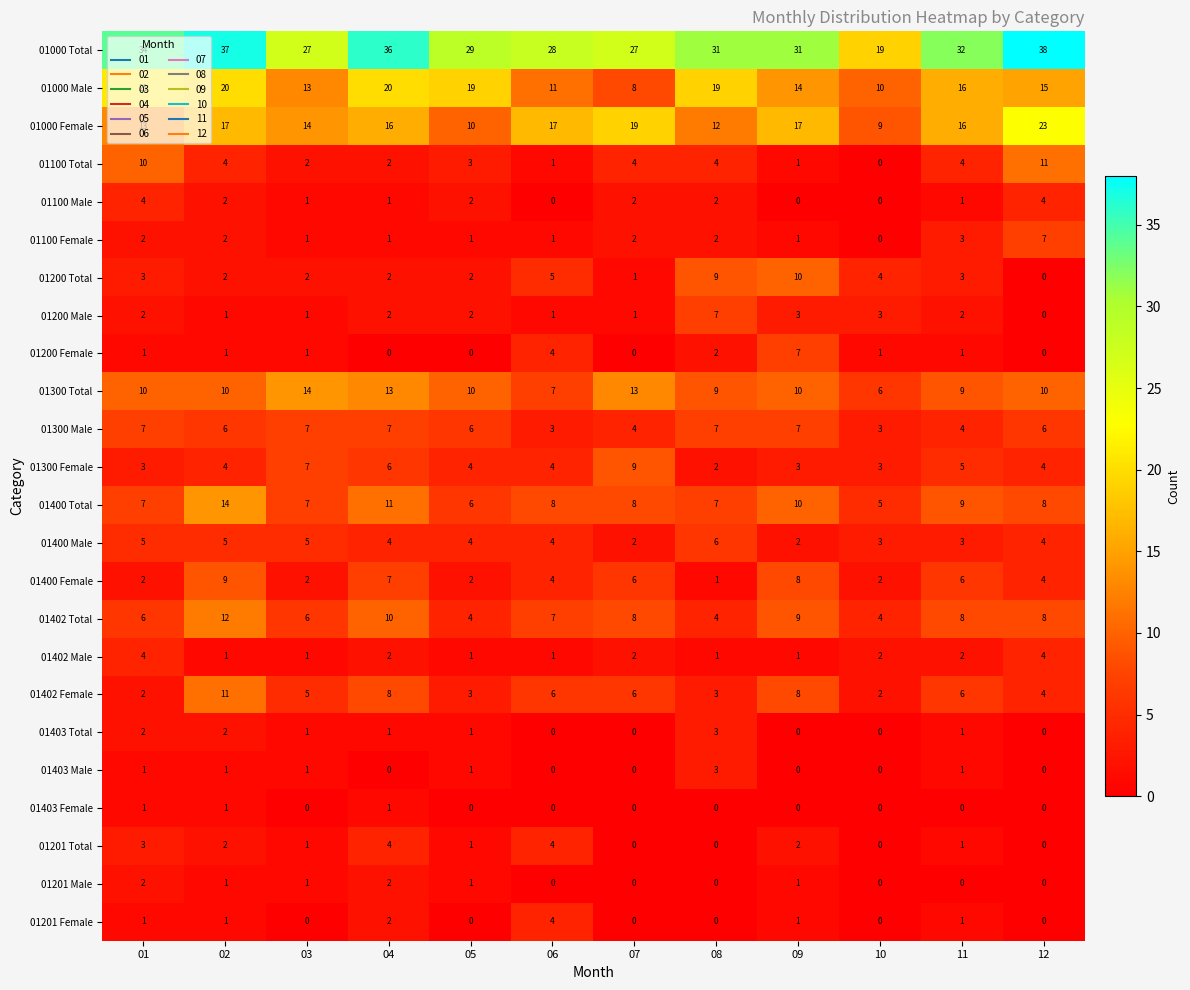

What is the difference between the maximum and second lowest values in the 01000 Total series?

11